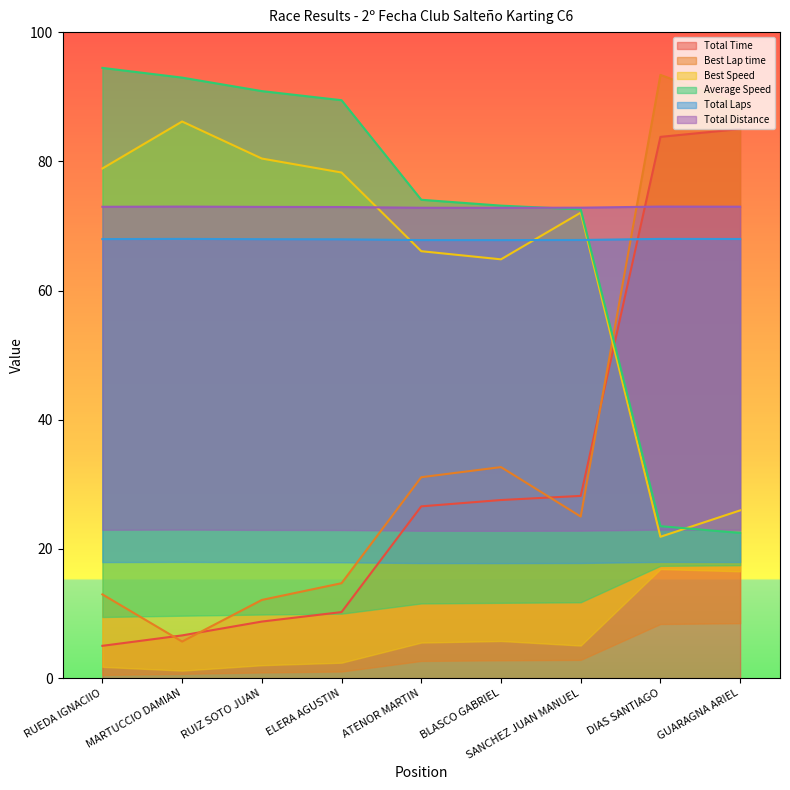

What is the approximate value of Total Time at RUIZ SOTO JUAN?

8.8